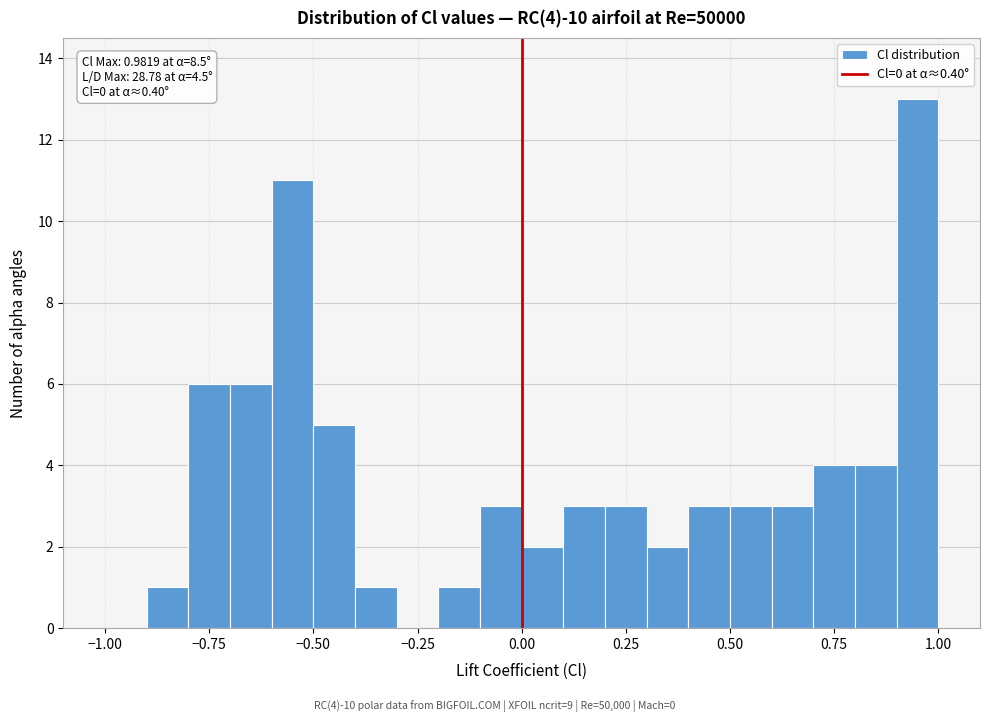

Read against the x-axis, roughly where is the centre of the tallest bar?

0.95